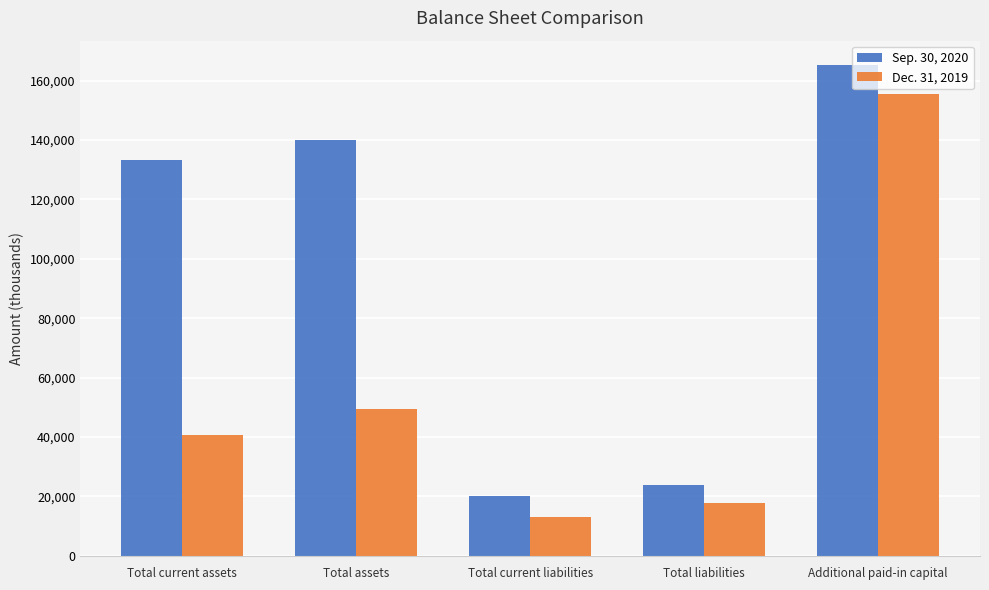

At Total assets, list the series in order from largest to smallest.

Sep. 30, 2020, Dec. 31, 2019